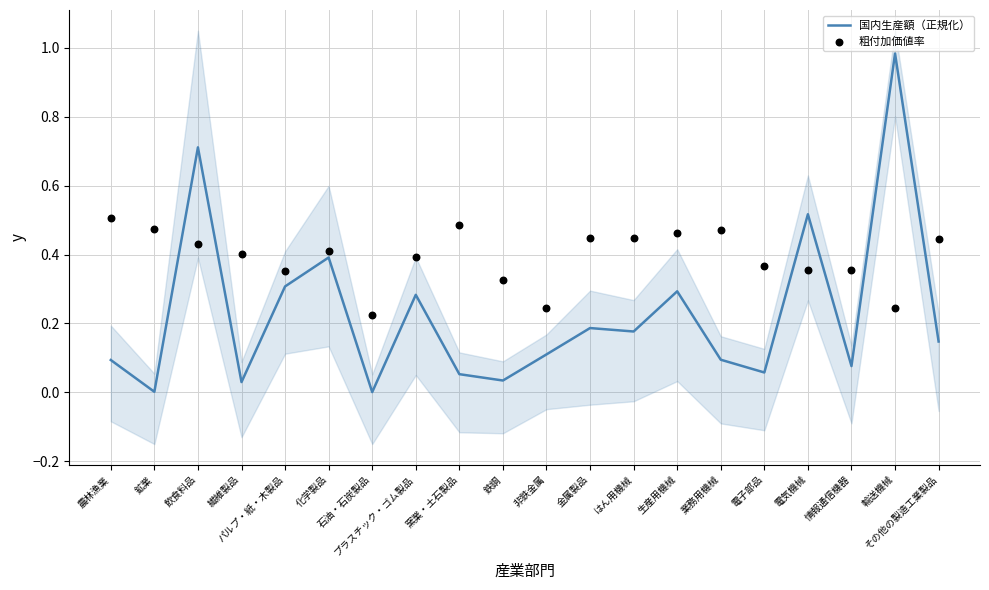

Is the value of 粗付加価値率 at 化学製品 greater than the value of 国内生産額（正規化） at 電子部品?

Yes